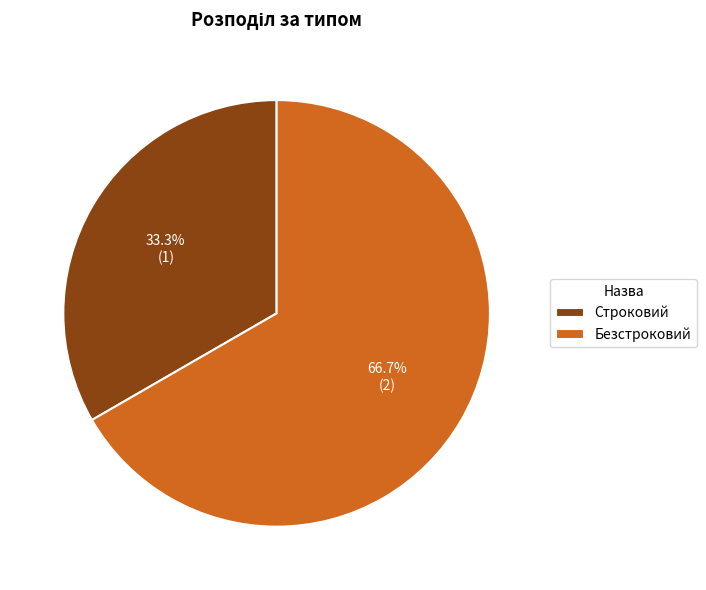

Which has a higher value, Безстроковий or Строковий?

Безстроковий